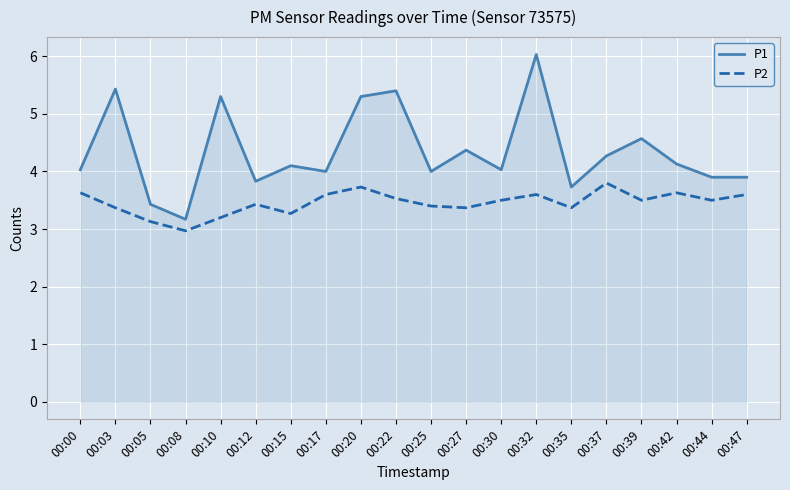

Which series has the largest range (max minus min)?

P1